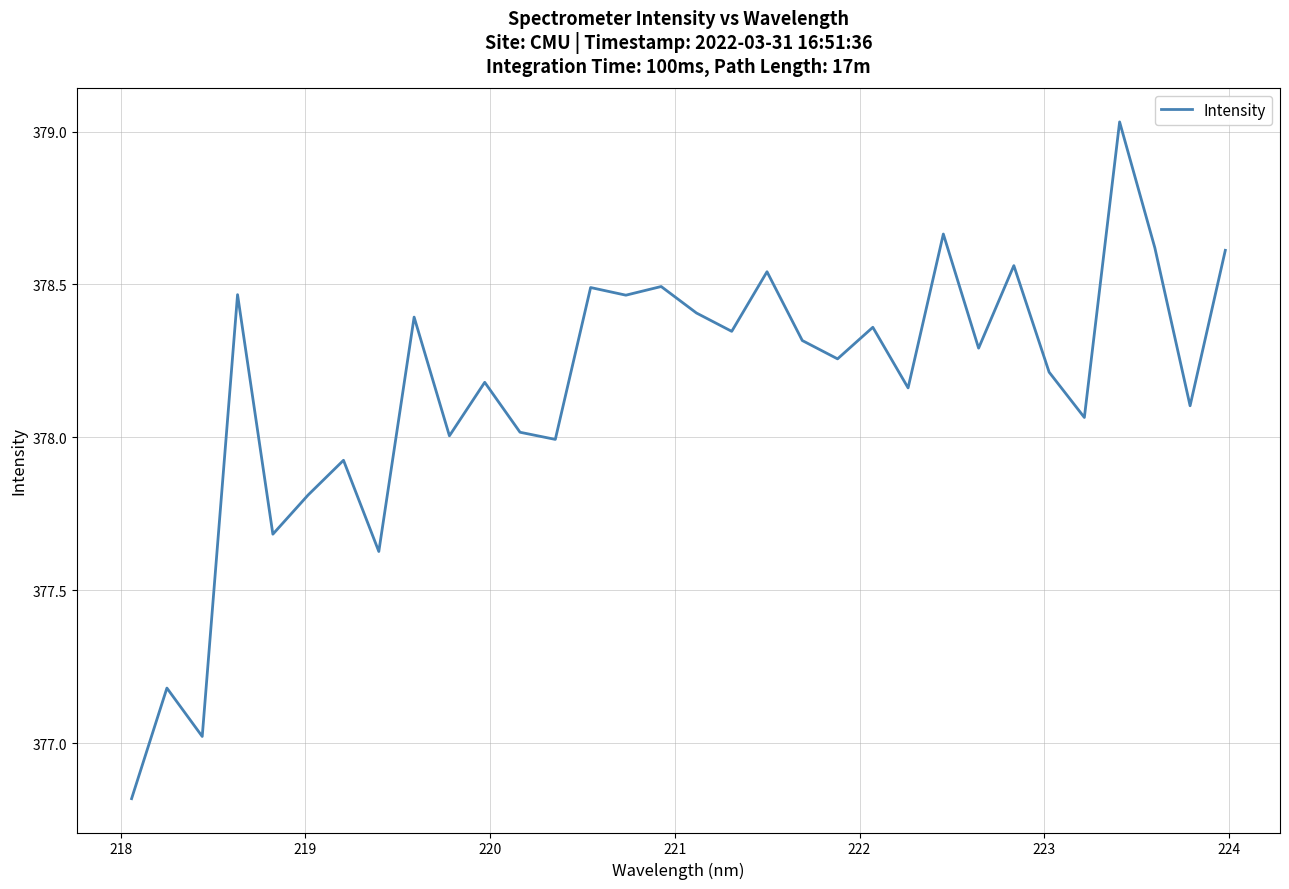

Does the chart have visible grid lines?

Yes